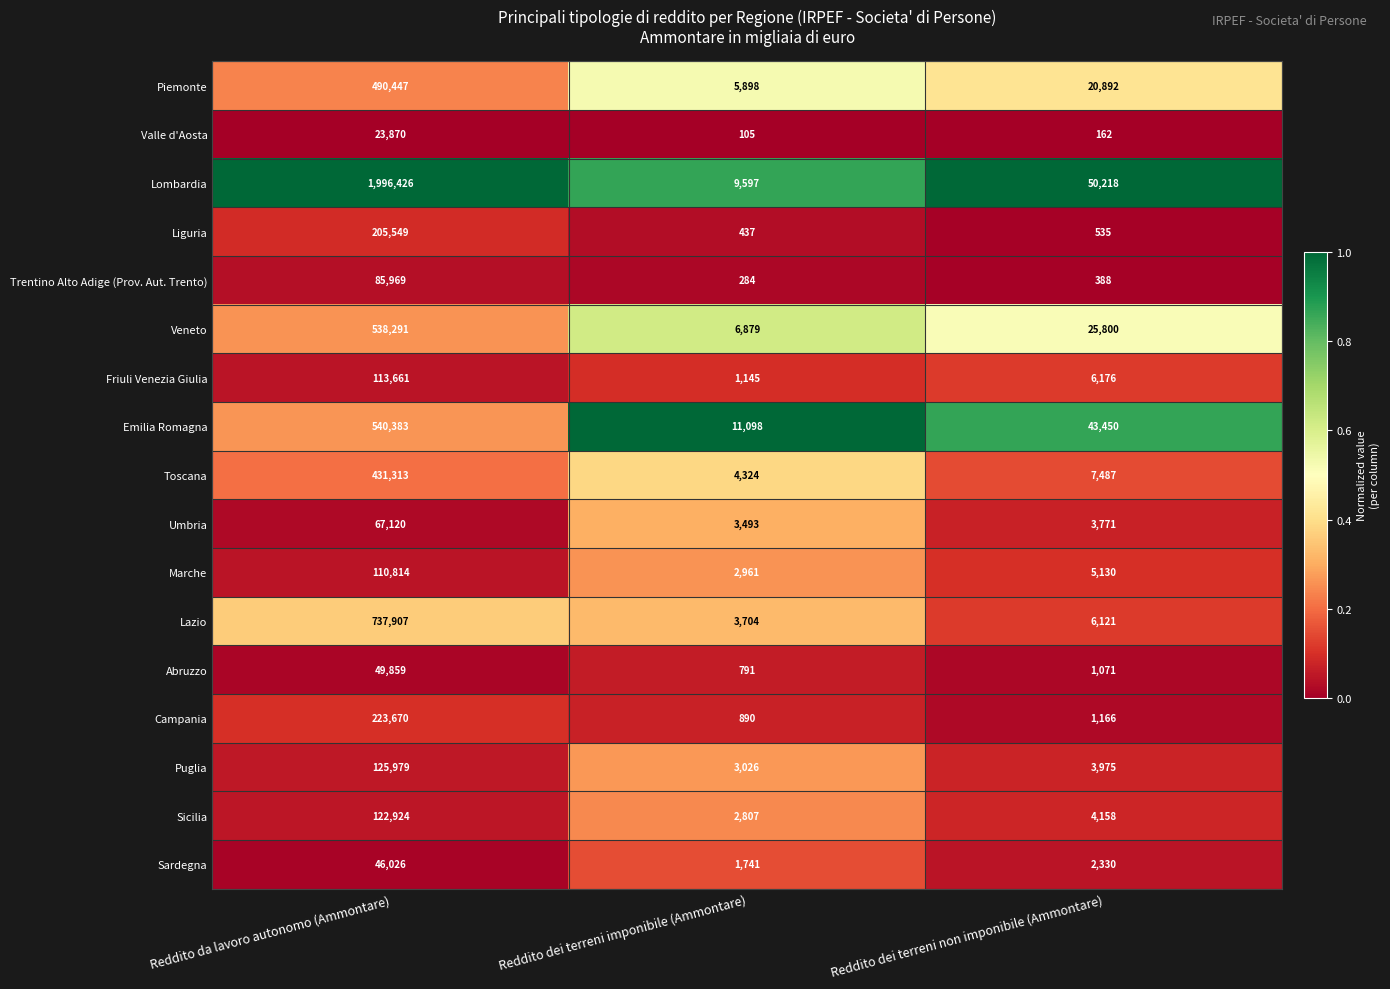

Read the Piemonte value at Reddito da lavoro autonomo (Ammontare), to the nearest 50.

490450